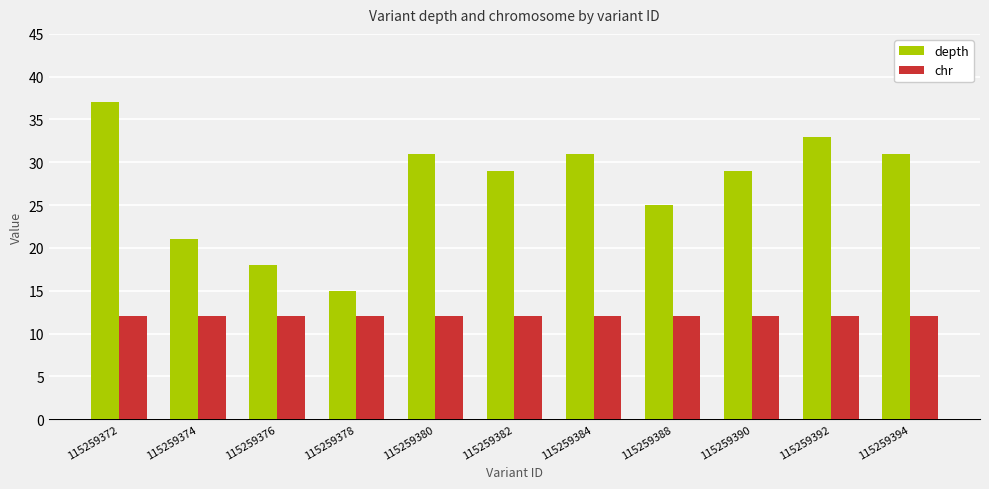

What is the value of the depth bar at the 7th from the left?

31